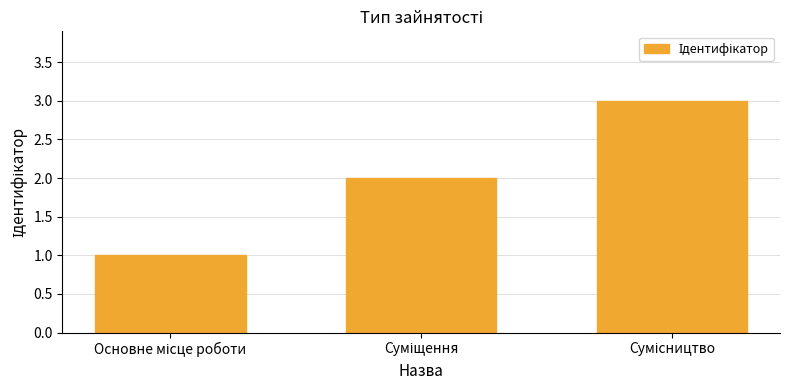

What is the sum of all values?

6